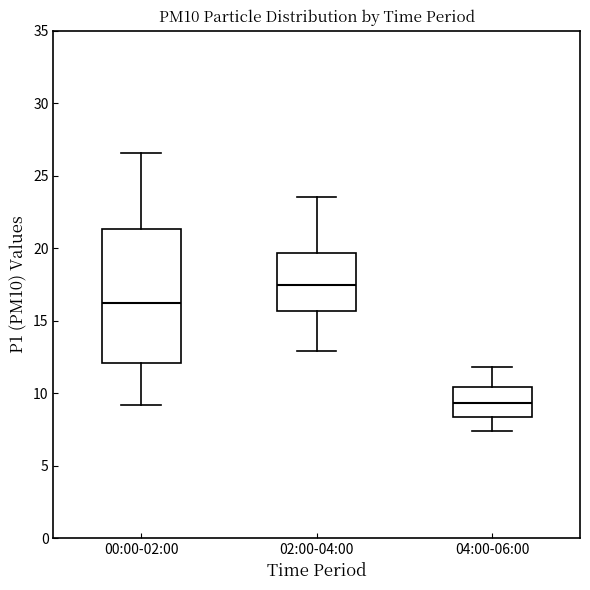

Which box has the highest median line?

02:00-04:00